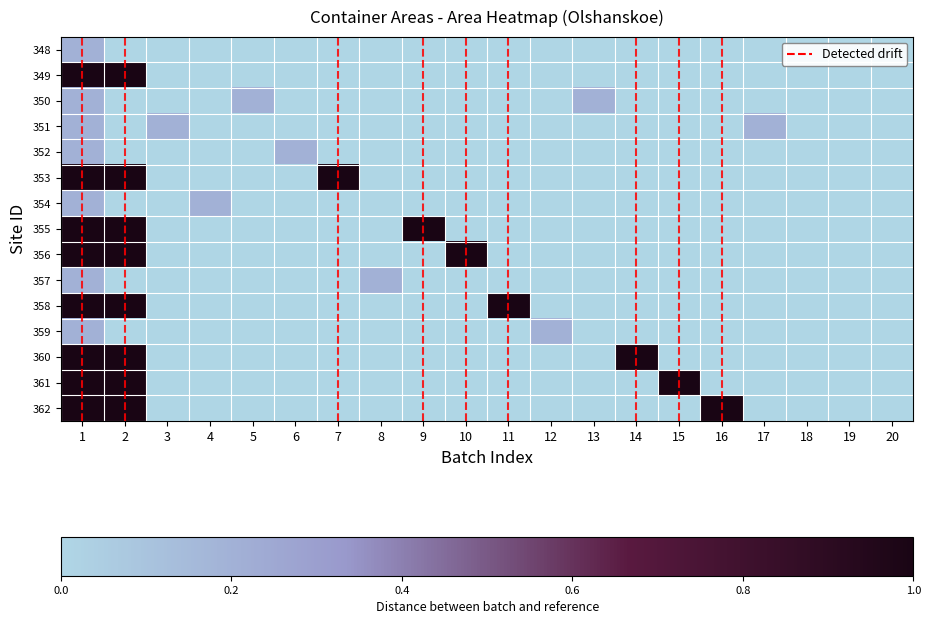

Which series changed the most between 3 and 11?

358